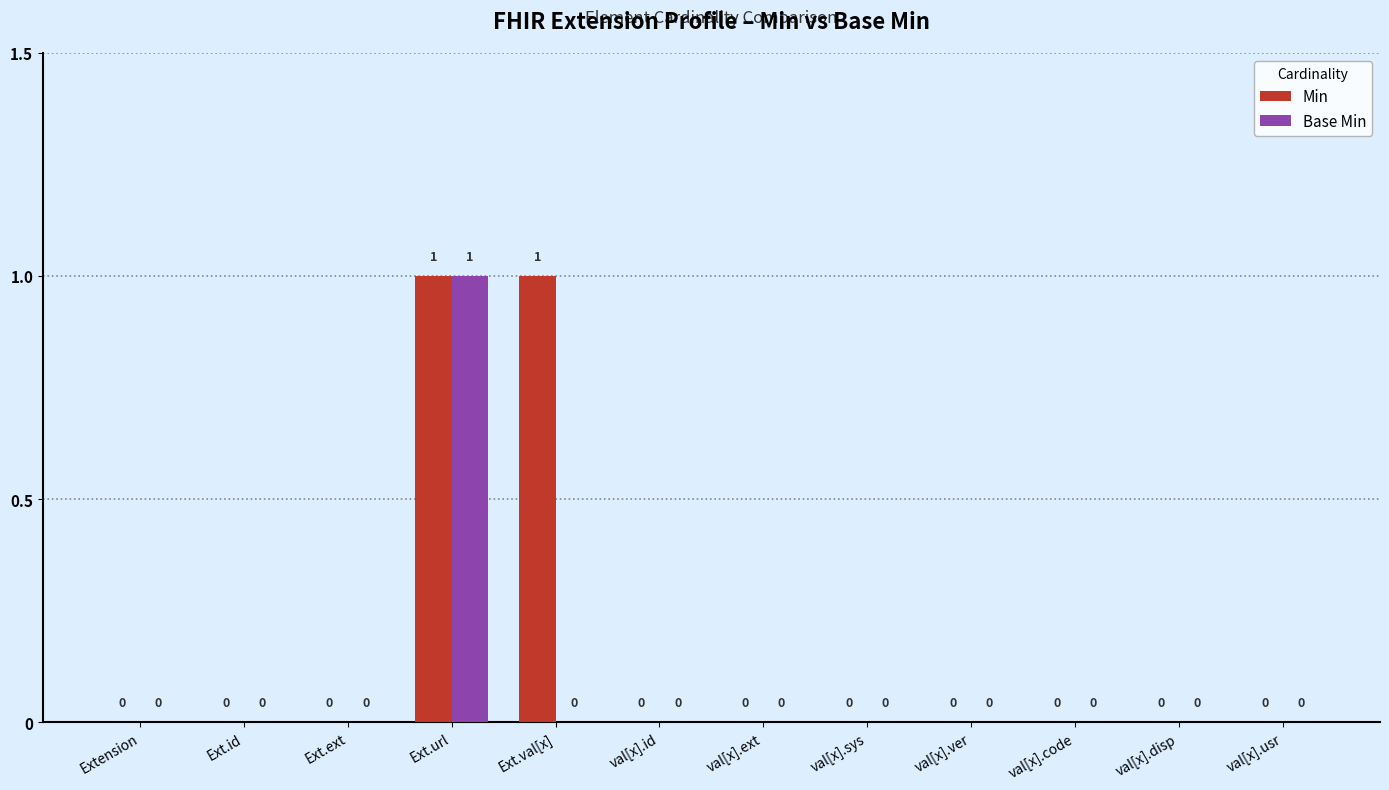

Between Ext.val[x] and val[x].id, which series saw the biggest shift?

Min